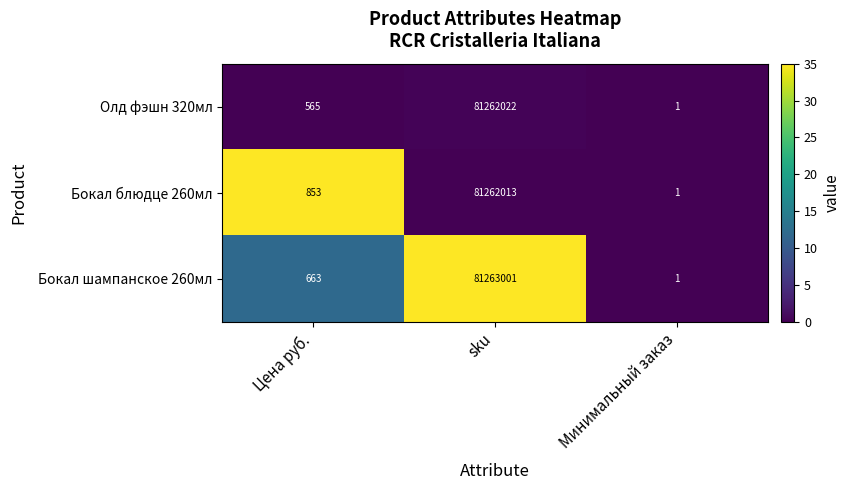

How many values in the Бокал блюдце 260мл series are below 853?

1